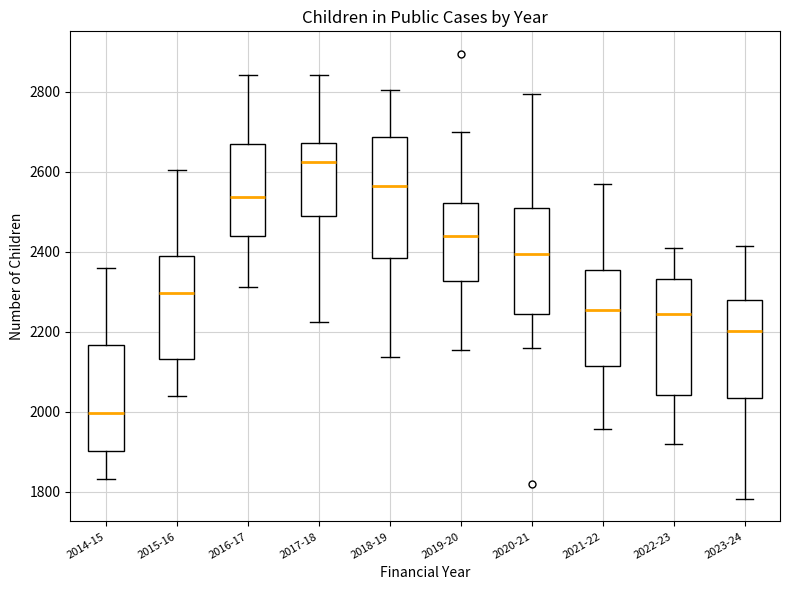

Reading left to right, read every box against the y-axis: the position of its median line, the range the box covers, and the ends of its whiskers. The values are not printed on the chart, so give them approximately, as read against the axis.

2014-15: median 2000, box 1900 to 2160, whiskers 1840 to 2360
2015-16: median 2300, box 2140 to 2400, whiskers 2040 to 2600
2016-17: median 2540, box 2440 to 2680, whiskers 2320 to 2840
2017-18: median 2620, box 2480 to 2680, whiskers 2220 to 2840
2018-19: median 2560, box 2380 to 2680, whiskers 2140 to 2800
2019-20: median 2440, box 2320 to 2520, whiskers 2160 to 2700
2020-21: median 2400, box 2240 to 2500, whiskers 2160 to 2800
2021-22: median 2260, box 2120 to 2360, whiskers 1960 to 2560
2022-23: median 2240, box 2040 to 2340, whiskers 1920 to 2400
2023-24: median 2200, box 2040 to 2280, whiskers 1780 to 2420